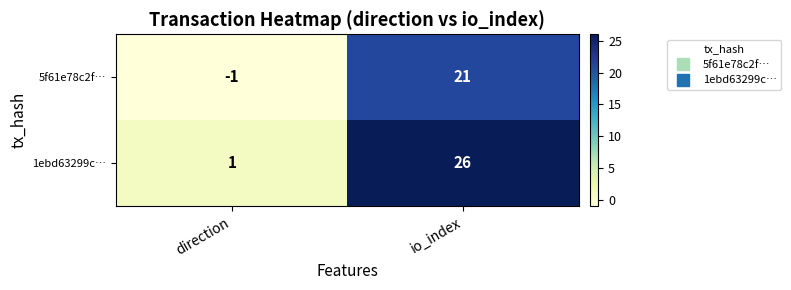

What is the spread (max minus min) of values at direction?

2